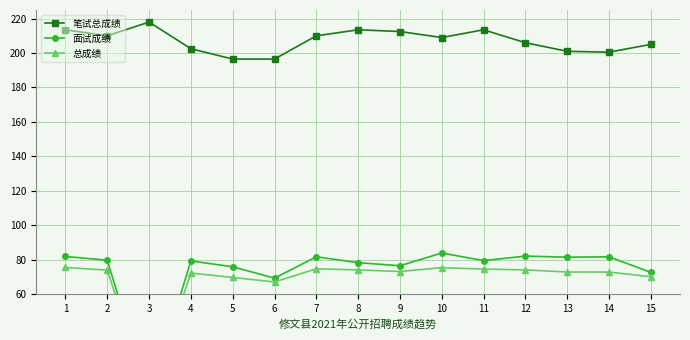

Which series has the largest total across all categories?

笔试总成绩